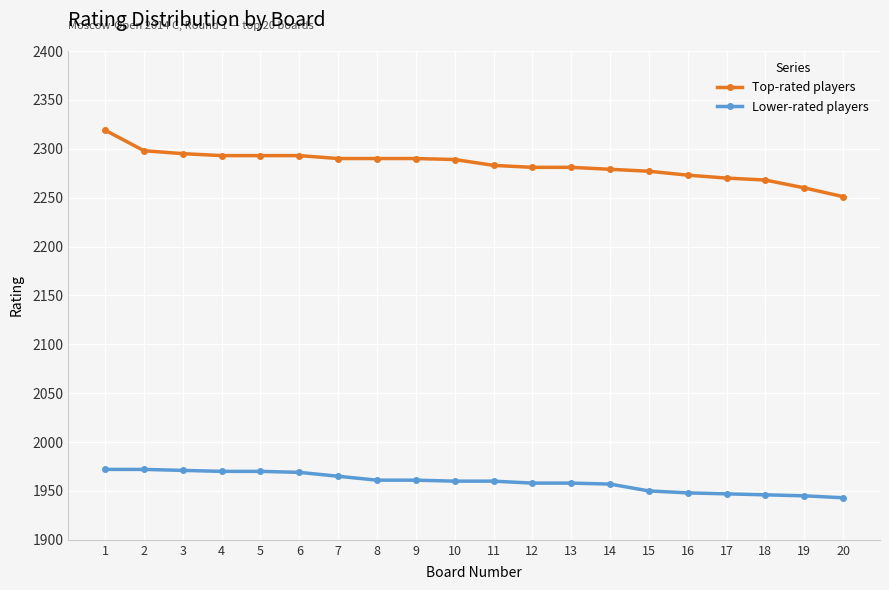

True or false: Lower-rated players and Top-rated players cross at least once.

False